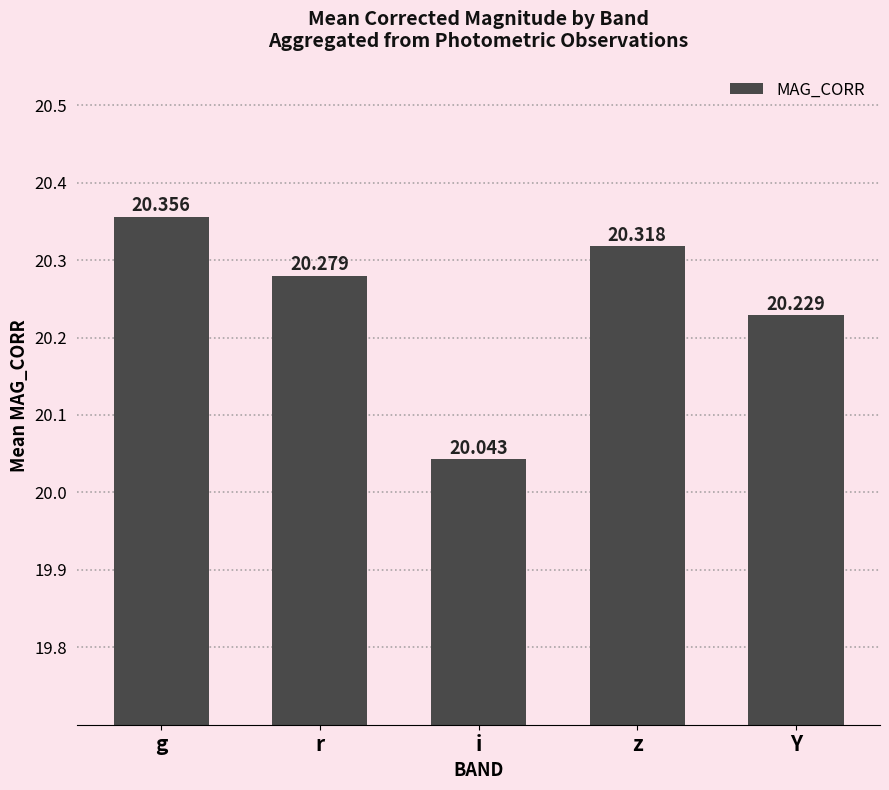

What is the difference between the maximum and second lowest values?

0.1